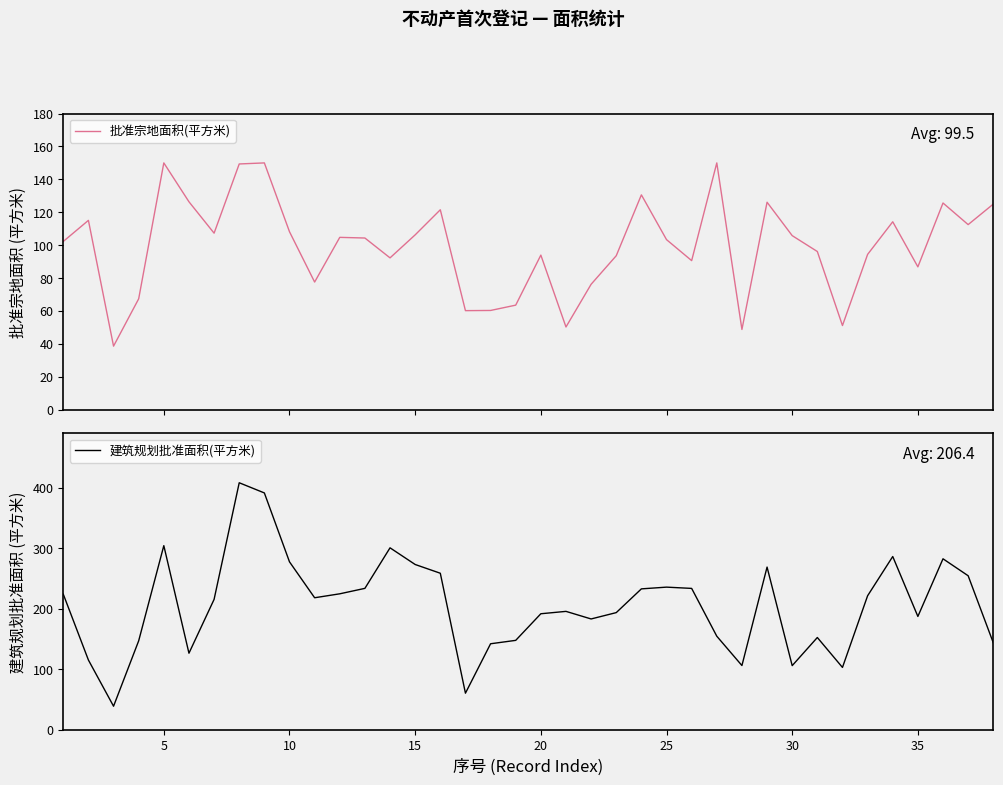

True or false: 批准宗地面积(平方米) and 建筑规划批准面积(平方米) intersect in this chart.

False